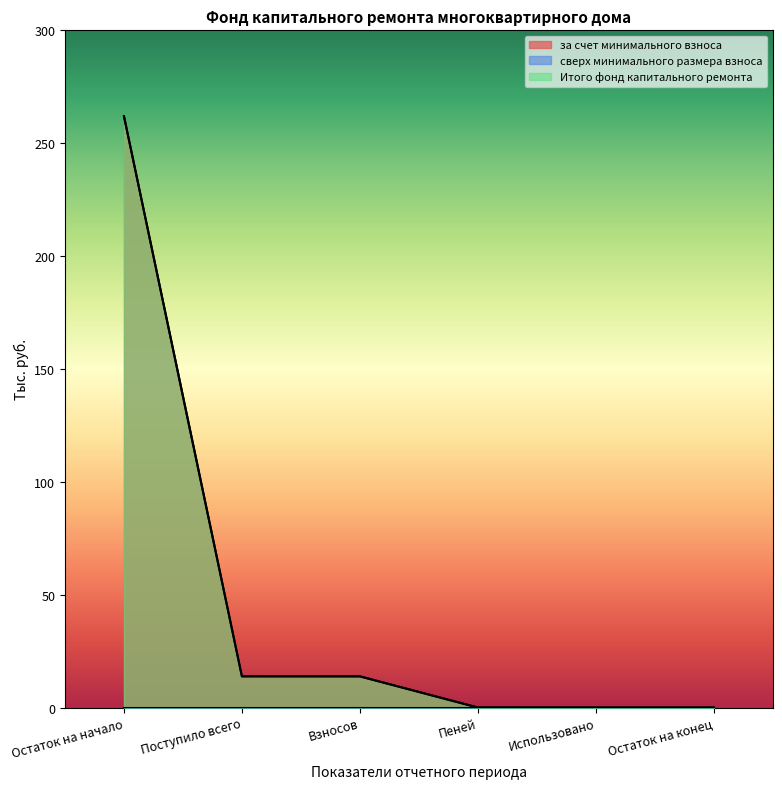

What is the difference between the за счет минимального взноса values at Взносов and Остаток на конец?

13.8